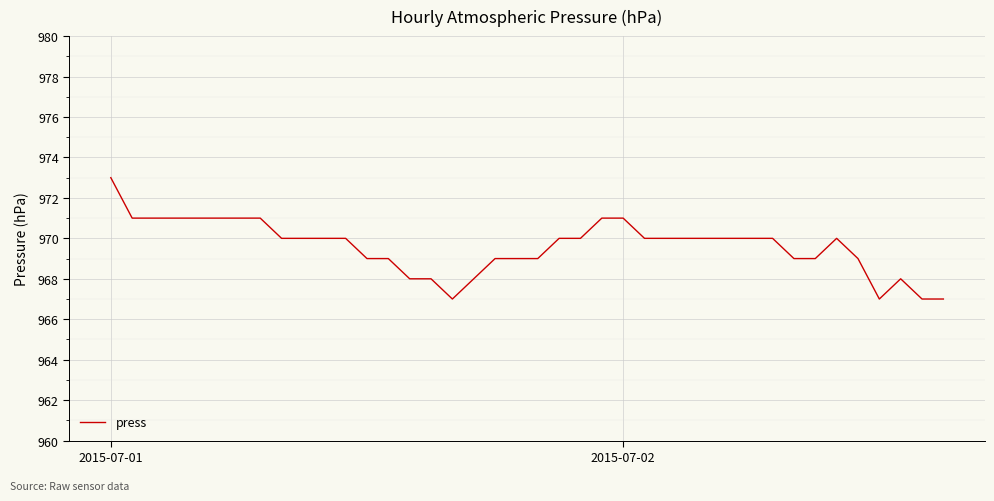

Reading left to right, extract all data points from this chart.

973	971	971	971	971	971	971	971	970	970	970	970	969	969	968	968	967	968	969	969	969	970	970	971	971	970	970	970	970	970	970	970	969	969	970	969	967	968	967	967